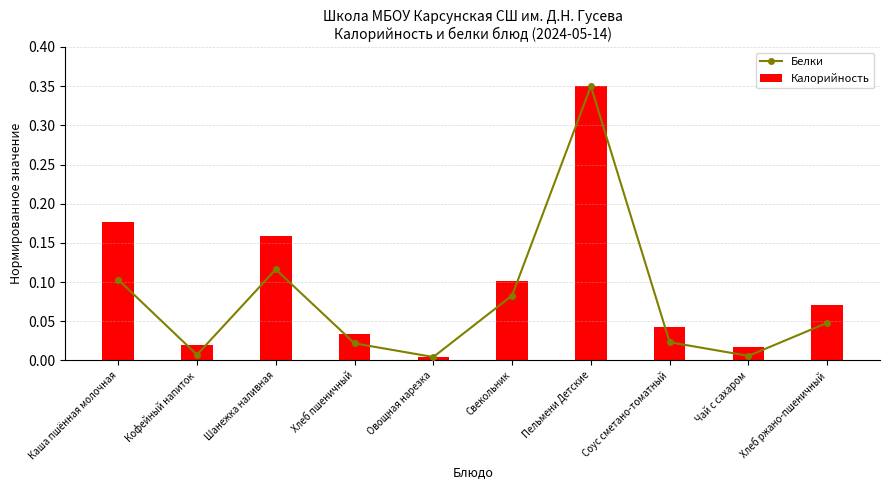

What is the label of the 1st bar from the left?

Каша пшённая молочная